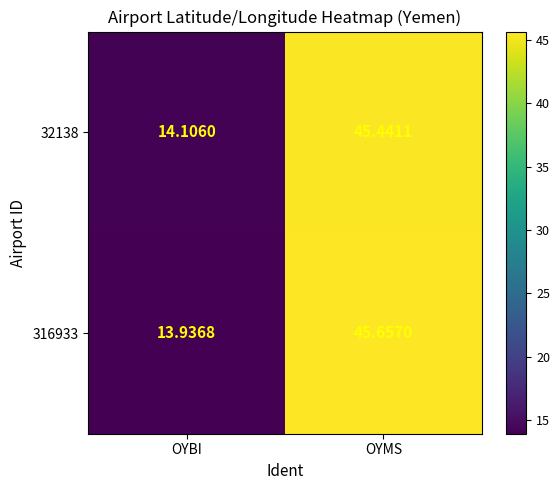

Rank the categories by 316933 value from lowest to highest.

OYBI, OYMS